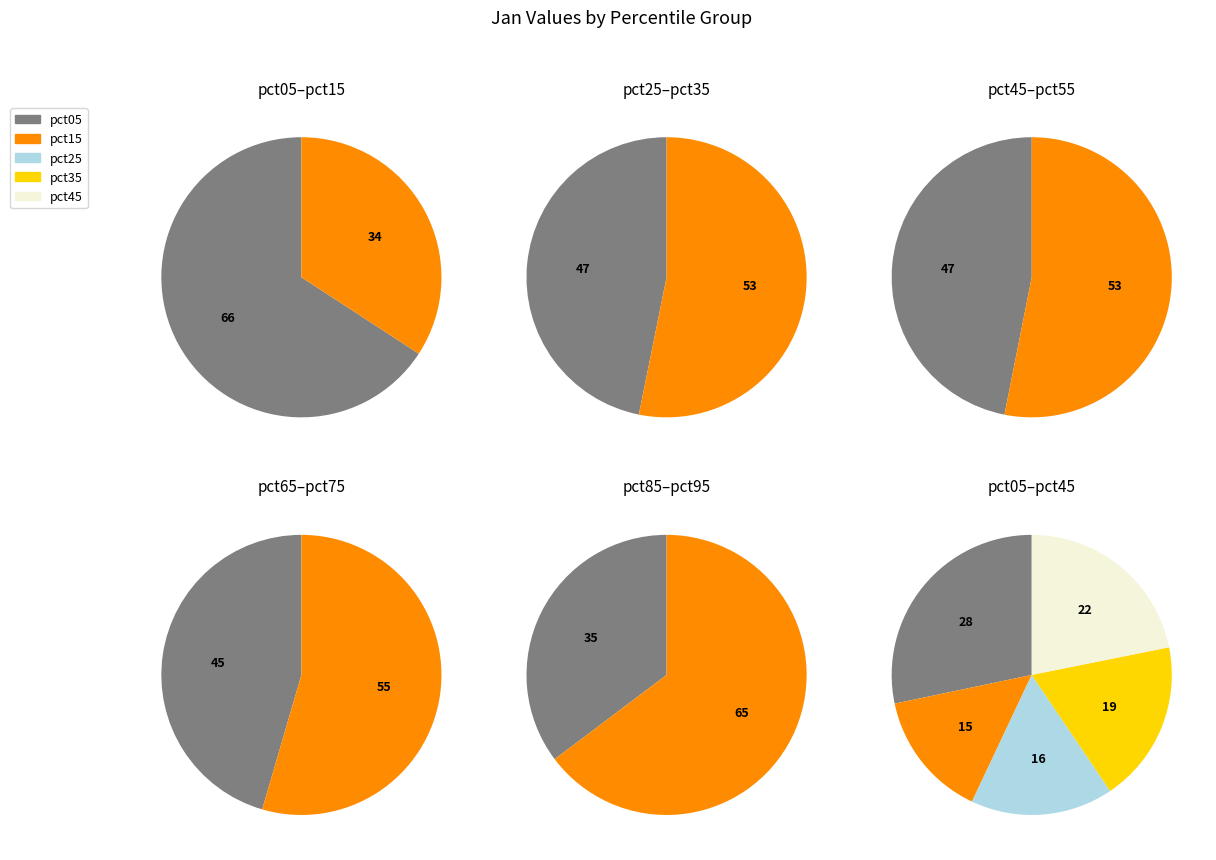

Combined, do pct45 and pct05 account for over 50%?

No